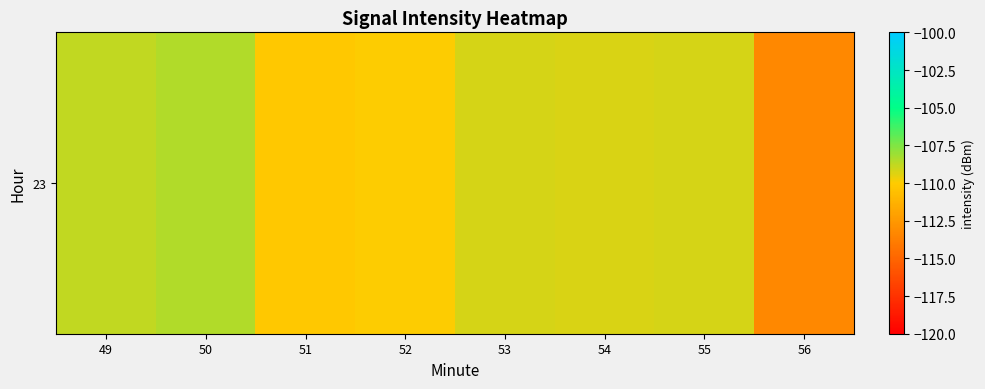

How many data points does each series have?

8